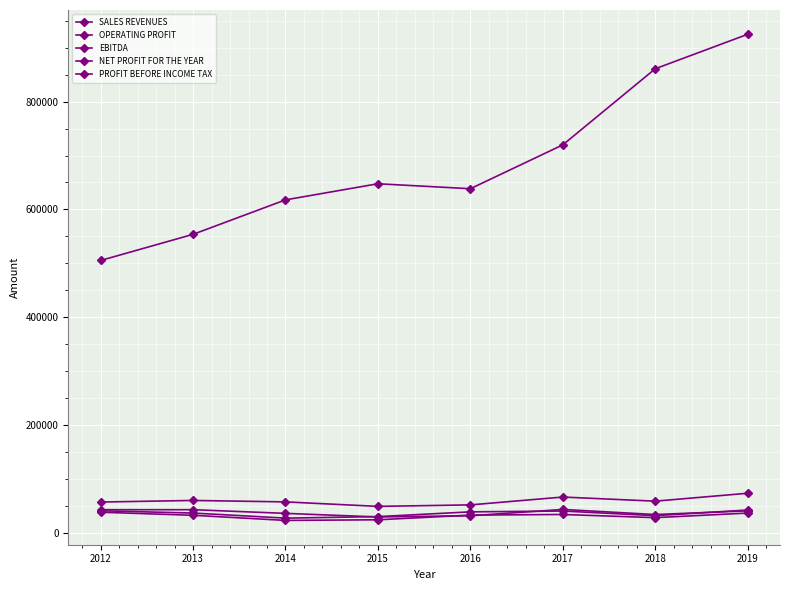

True or false: PROFIT BEFORE INCOME TAX and NET PROFIT FOR THE YEAR intersect in this chart.

False